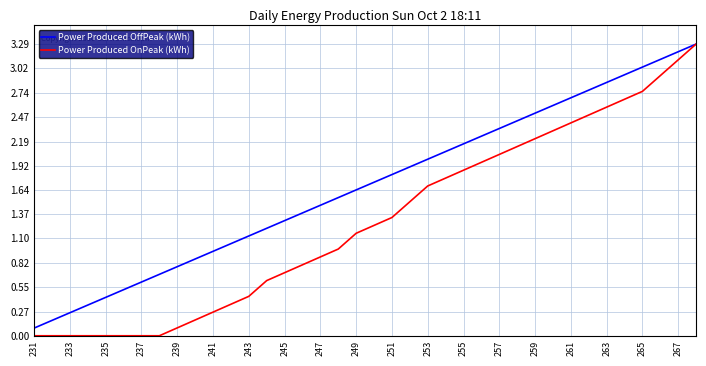

What is the difference between the second highest and minimum values in the Power Produced OffPeak (kWh) series?

3.1